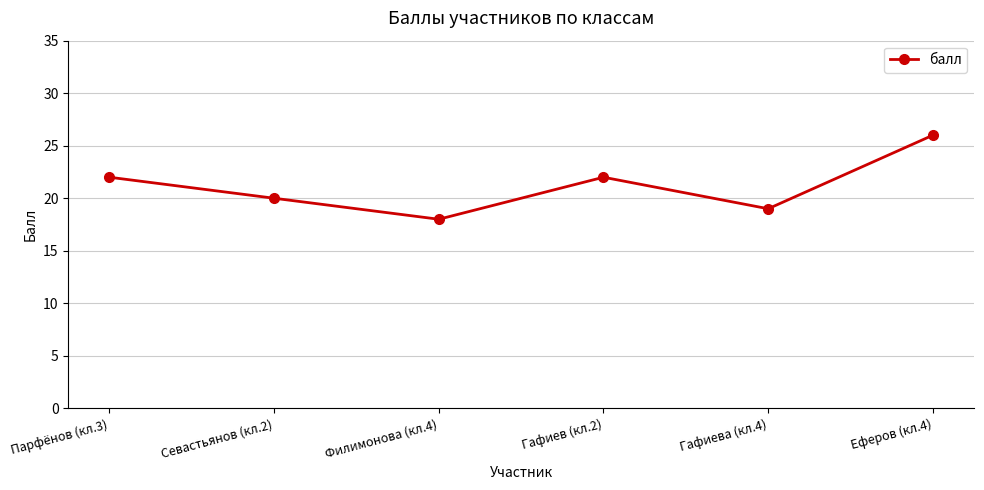

Which has a higher value, Гафиева (кл.4) or Парфёнов (кл.3)?

Парфёнов (кл.3)